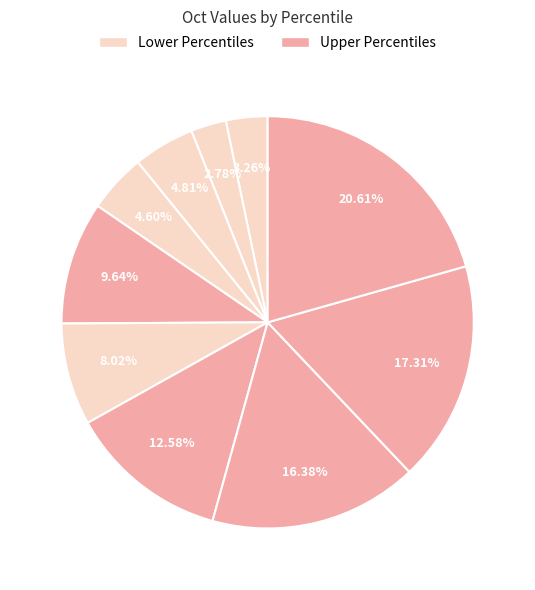

How many slices are in this pie chart?

10